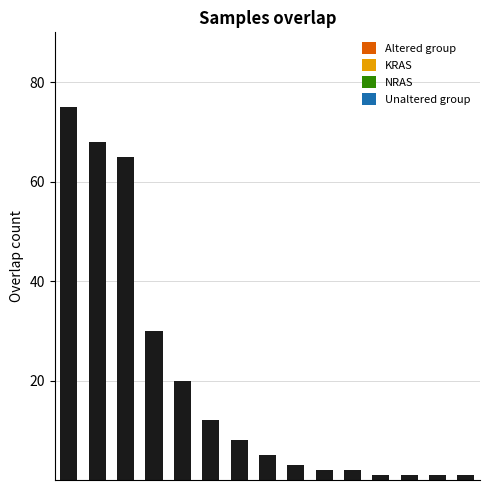

What is the difference between the maximum and minimum values?

74